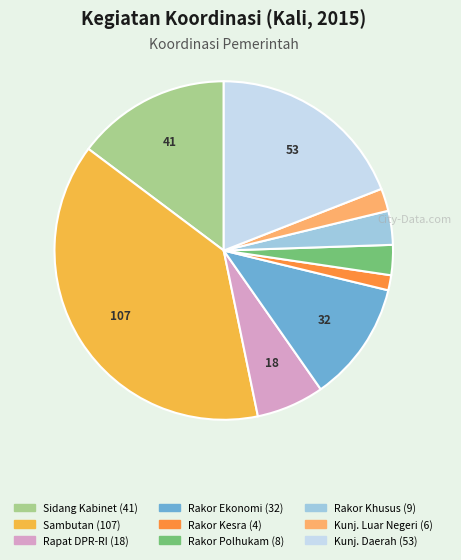

Does any single category account for the majority?

No